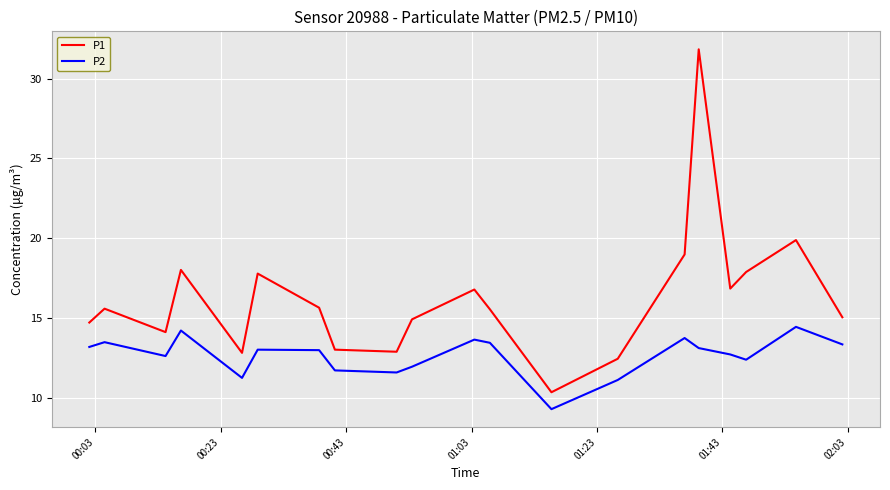

Rank the series by their maximum value, from highest to lowest.

P1, P2